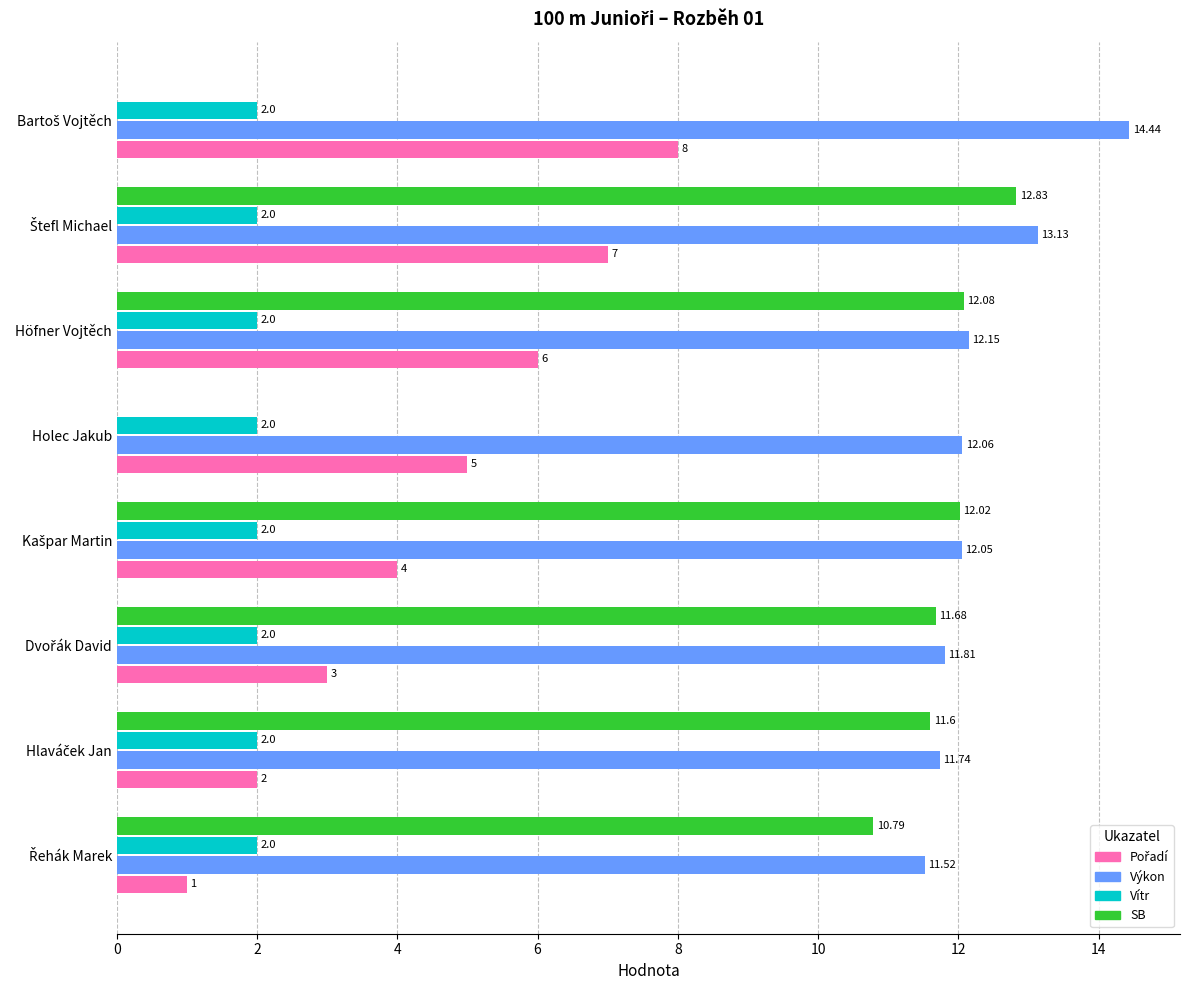

What is the sum of all Vítr values?

16.0